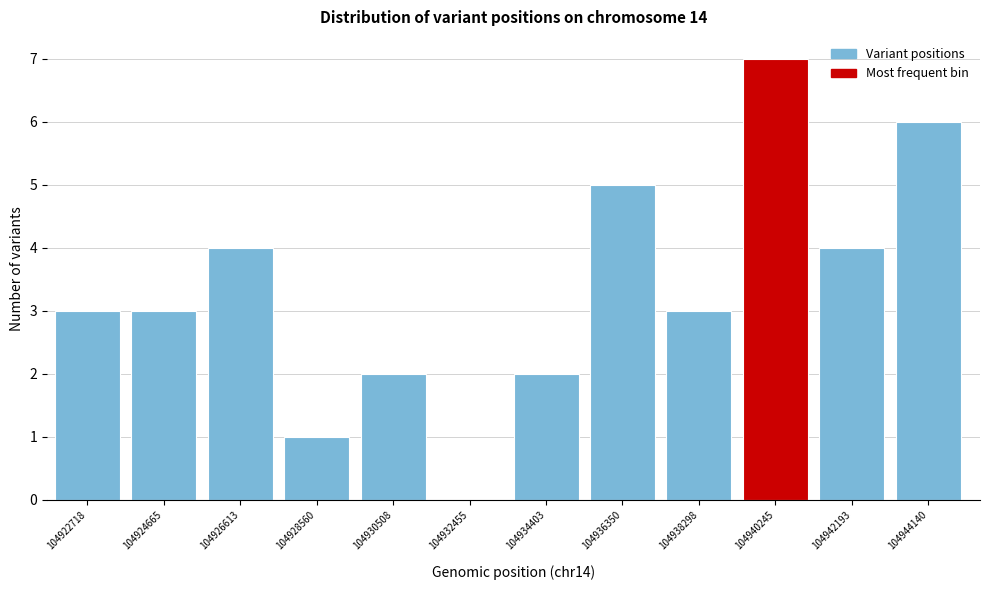

Reading right to left, transcribe all the data shown in this chart.

104944140=6	104942193=4	104940245=7	104938298=3	104936350=5	104934403=2	104932455=0	104930508=2	104928560=1	104926613=4	104924665=3	104922718=3